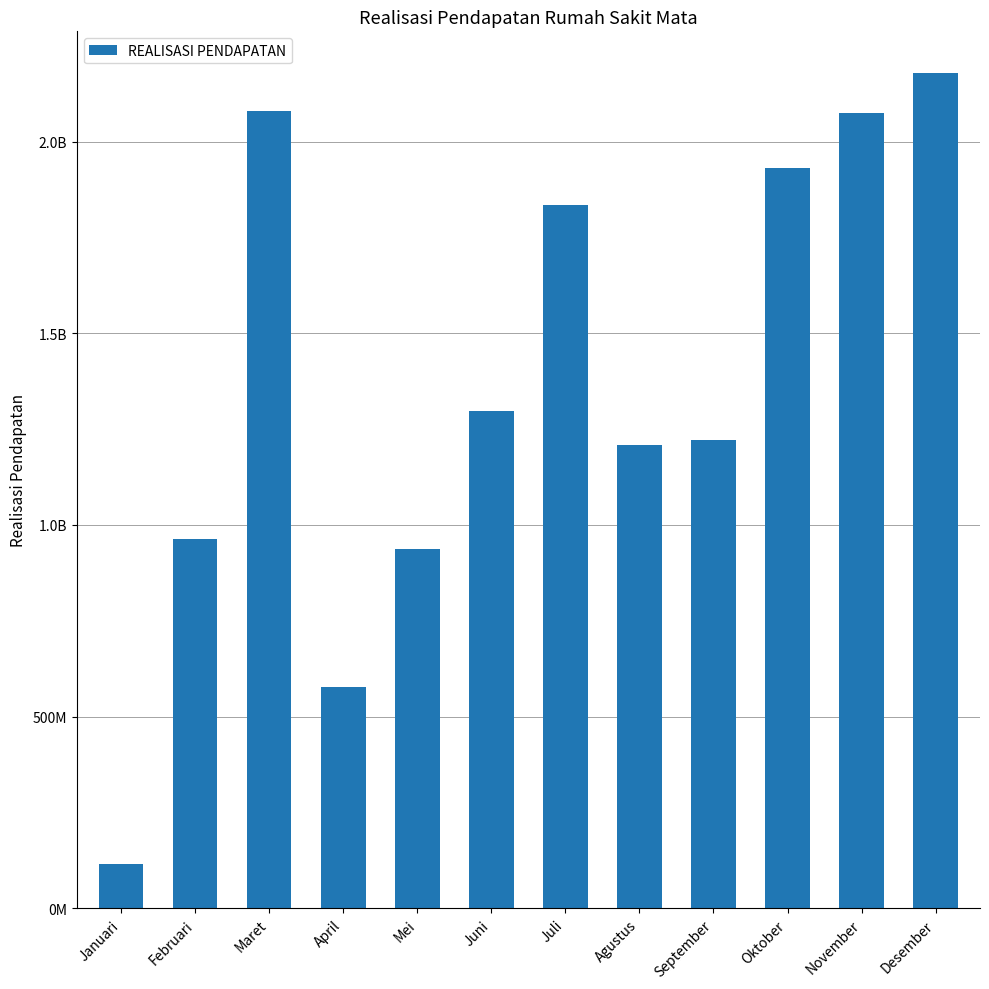

Are the bars horizontal?

No